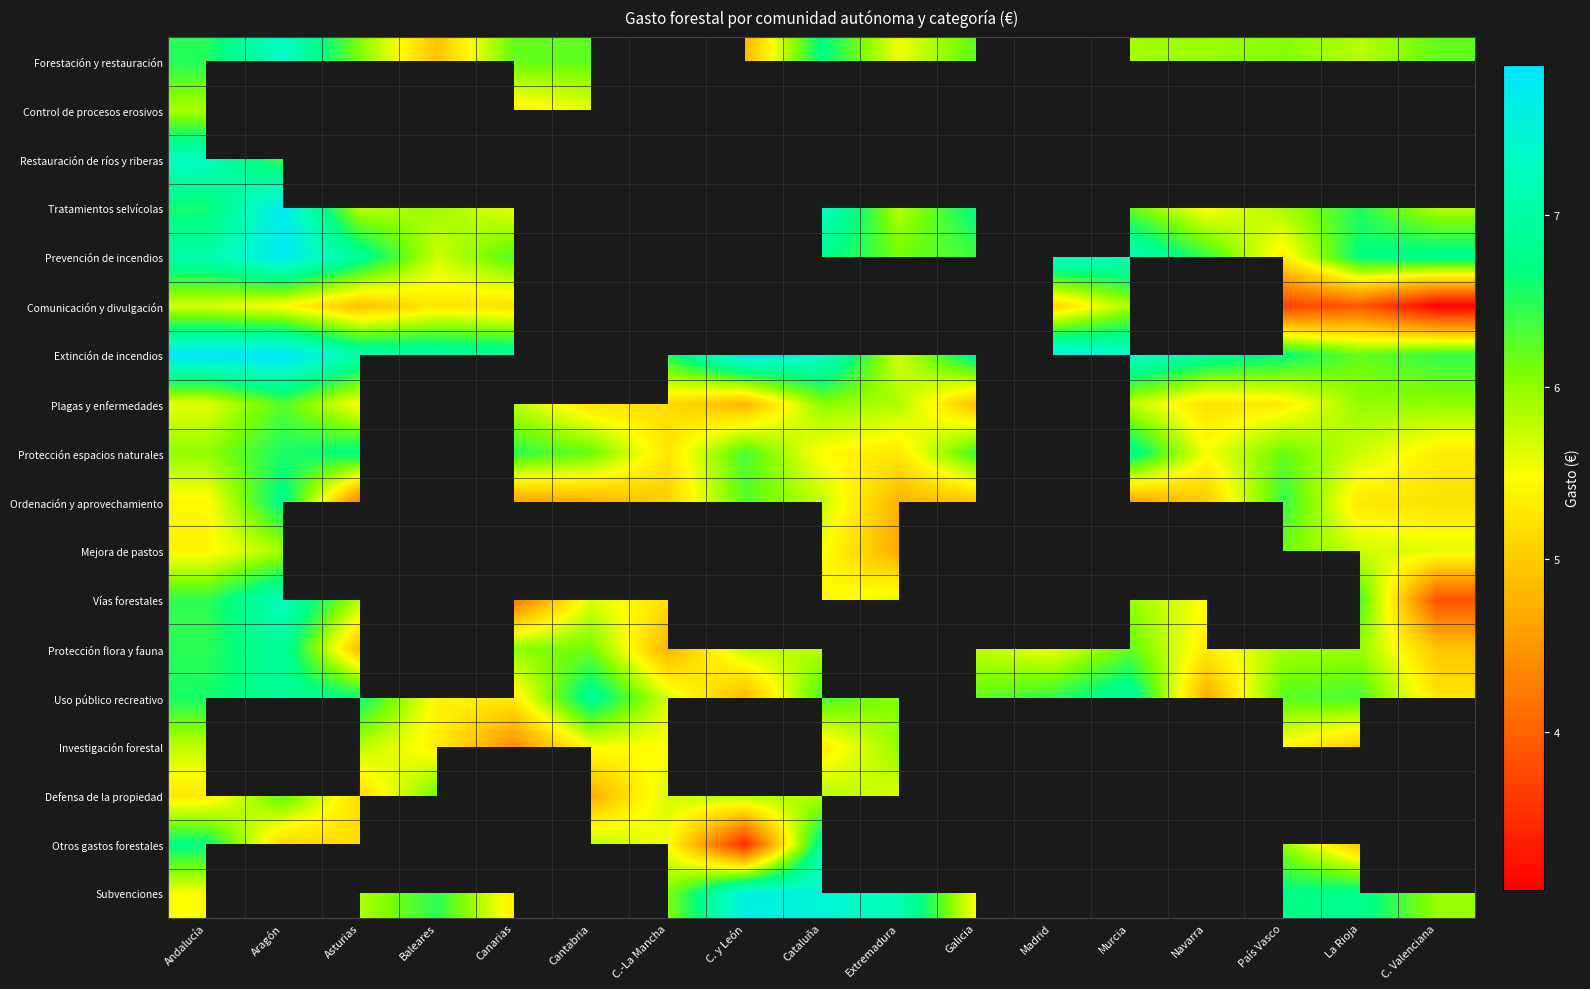

How many categories are shown in the chart?

17